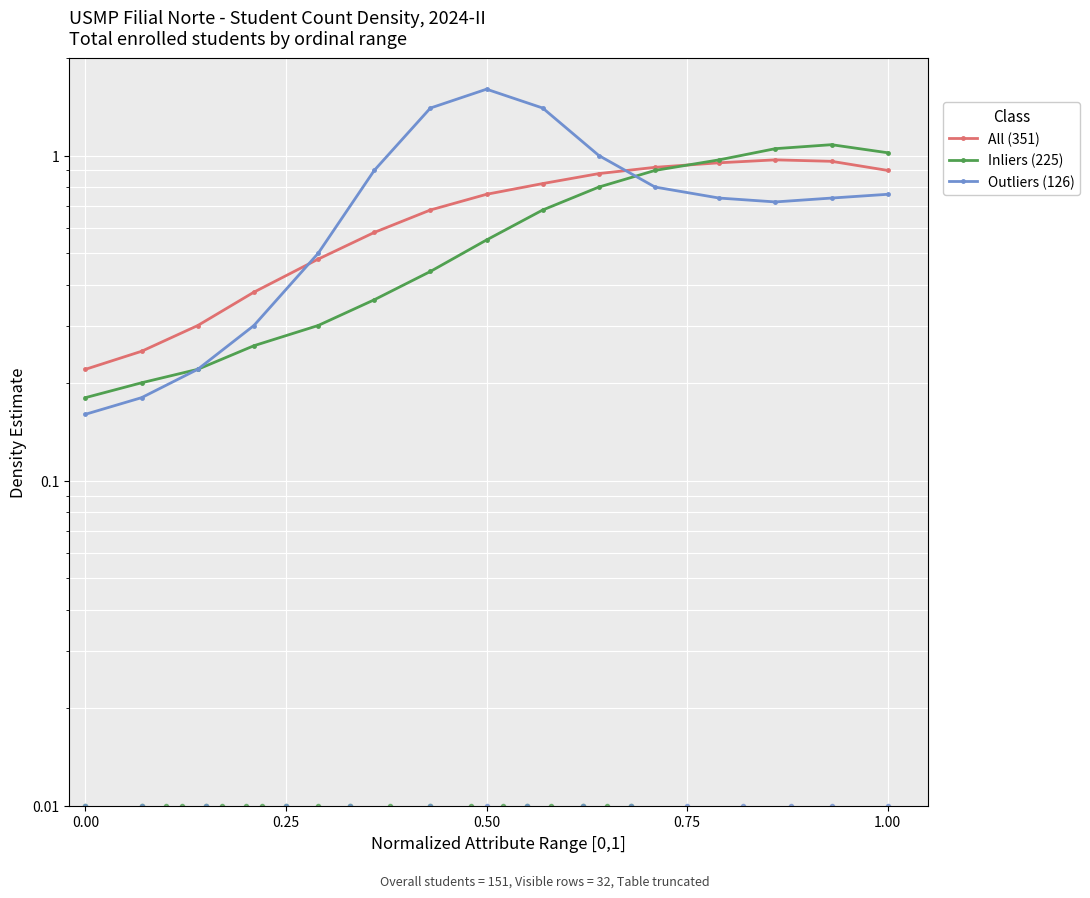

How many times do Outliers (126) and Inliers (225) cross each other?

1